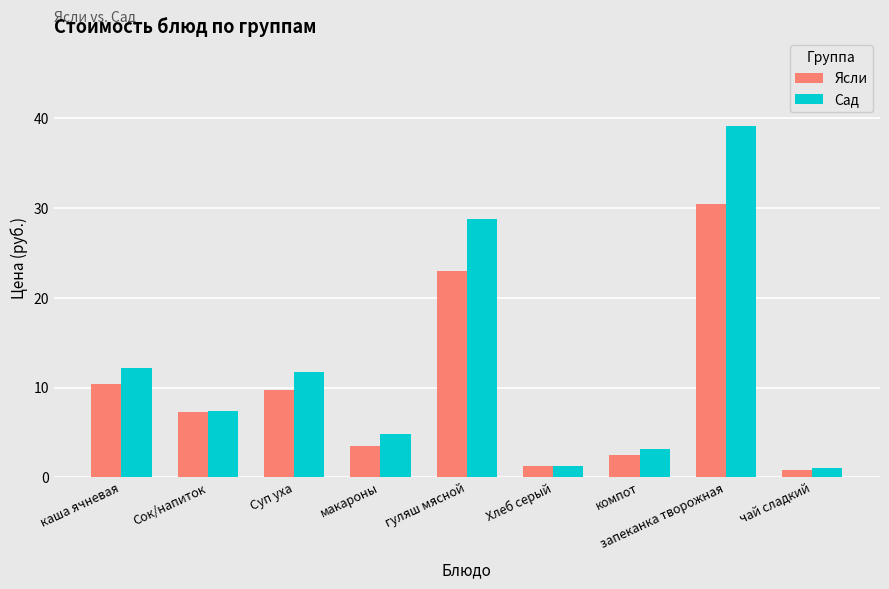

Which series changed the most between каша ячневая and Хлеб серый?

Сад